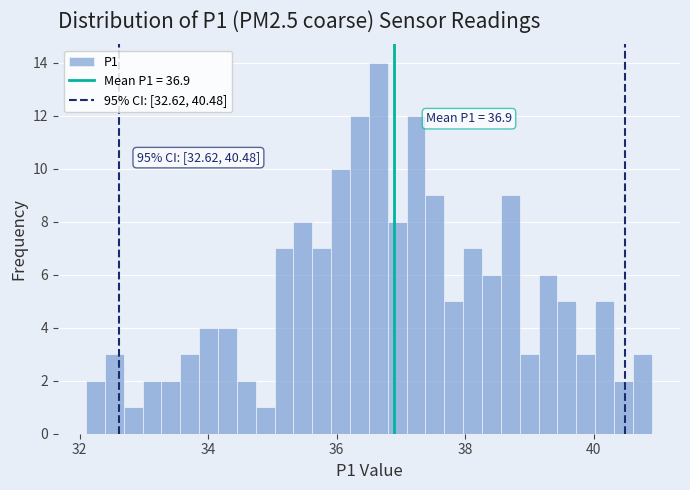

Read against the x-axis, roughly where is the centre of the tallest bar?

36.6